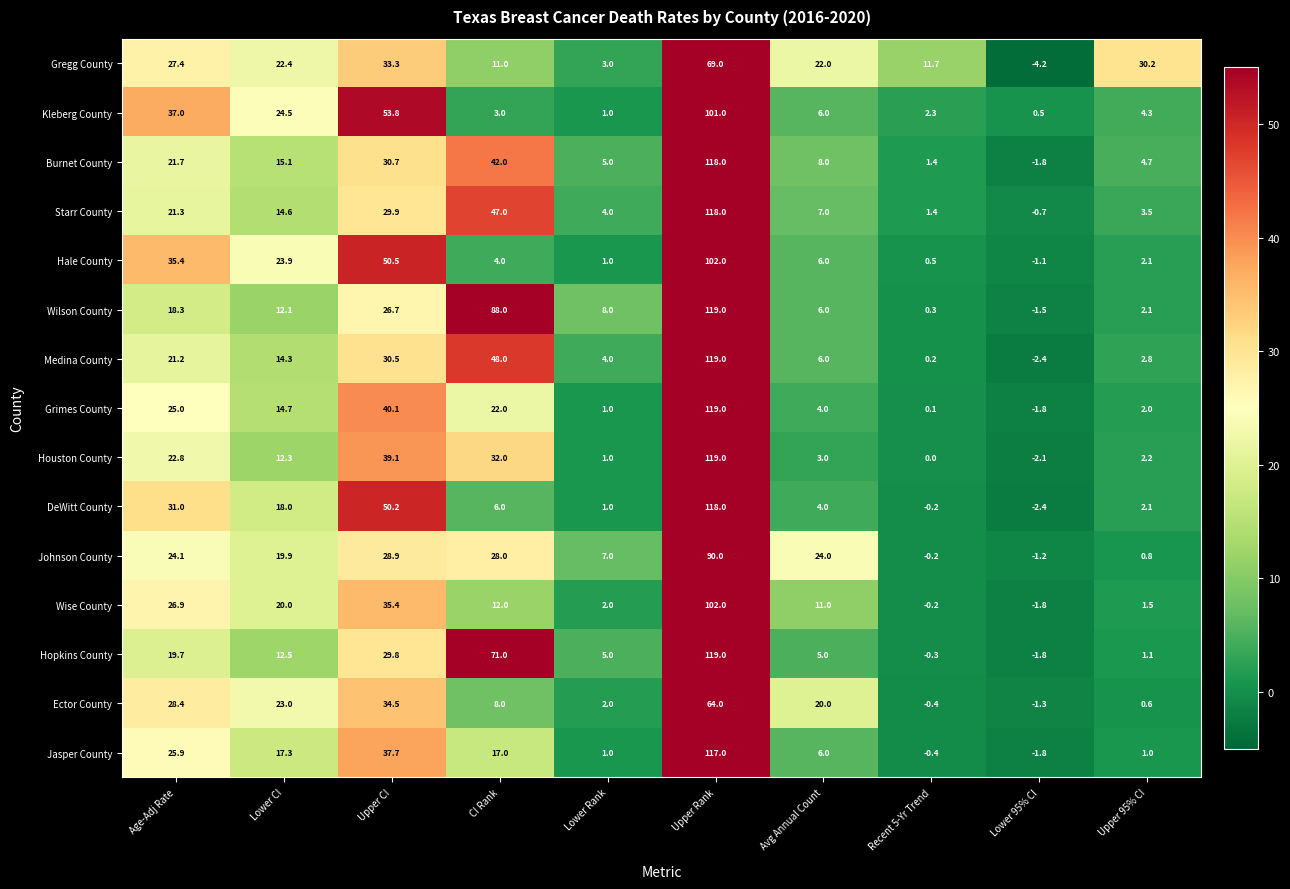

Which category has the highest value across all series?

Upper Rank